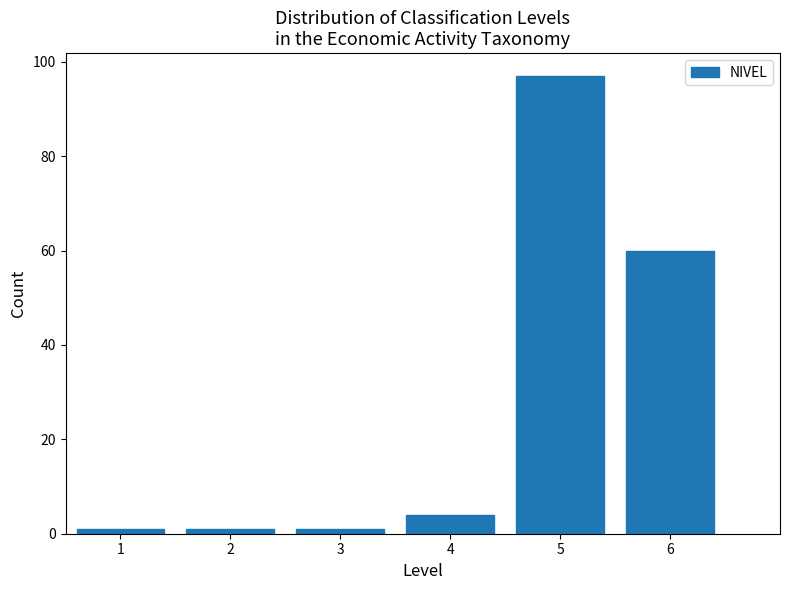

Reading left to right, list all the values displayed in this chart.

1=1	2=1	3=1	4=4	5=97	6=60